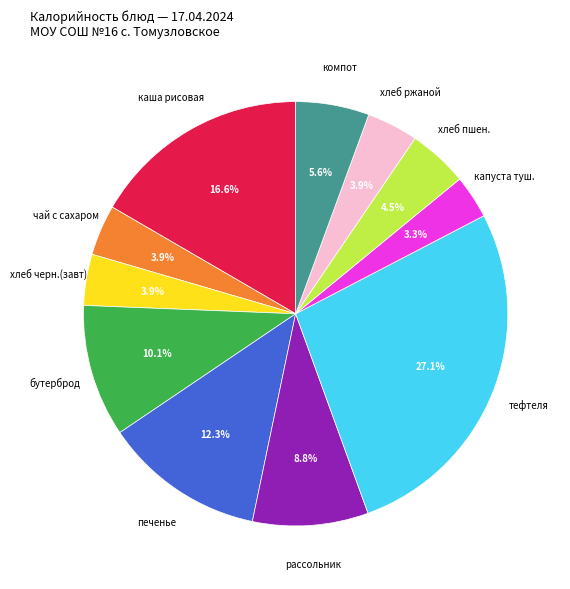

Count the number of slices in the pie.

11